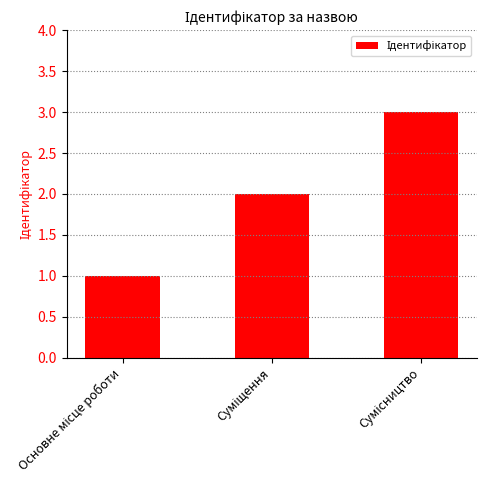

What is the sum of all values?

6